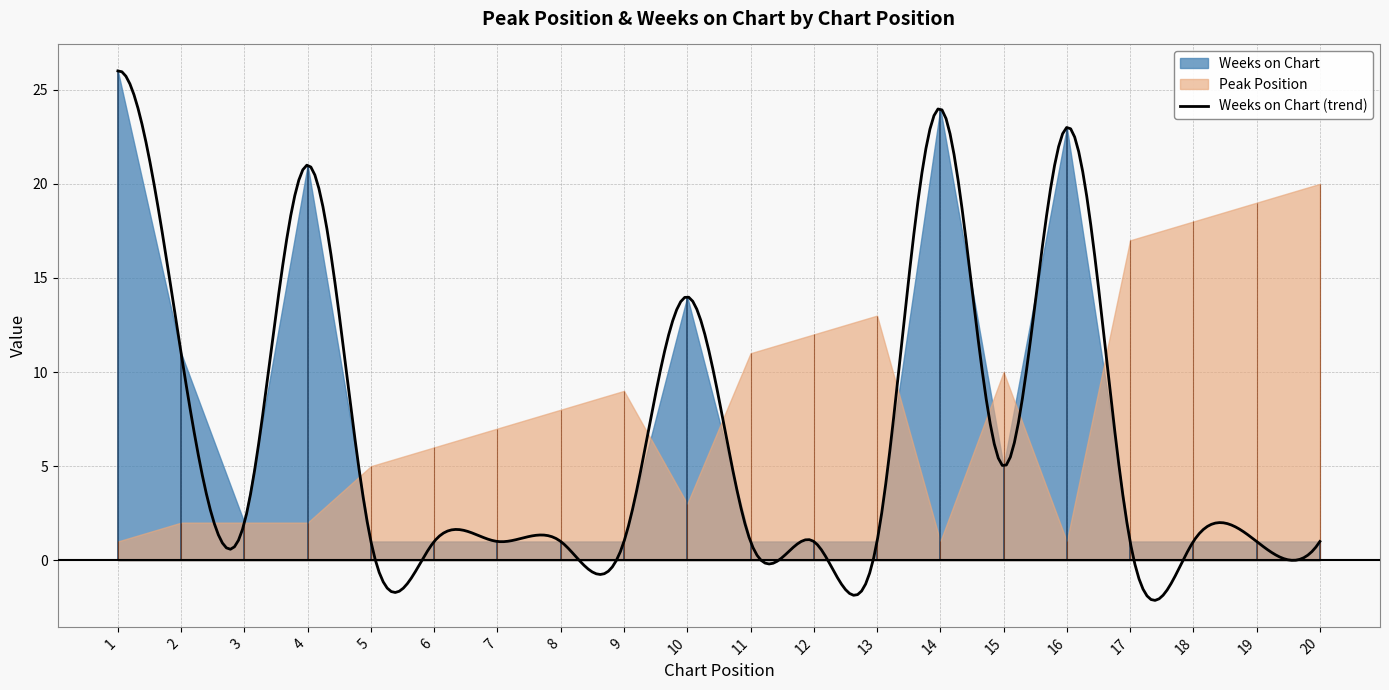

Reading right to left, transcribe all the data shown in this chart.

Peak Position: 20=20	19=19	18=18	17=17	16=1	15=10	14=1	13=13	12=12	11=11	10=3	9=9	8=8	7=7	6=6	5=5	4=2	3=2	2=2	1=1
Weeks on Chart: 20=1	19=1	18=1	17=1	16=23	15=5	14=24	13=1	12=1	11=1	10=14	9=1	8=1	7=1	6=1	5=1	4=21	3=2	2=11	1=26